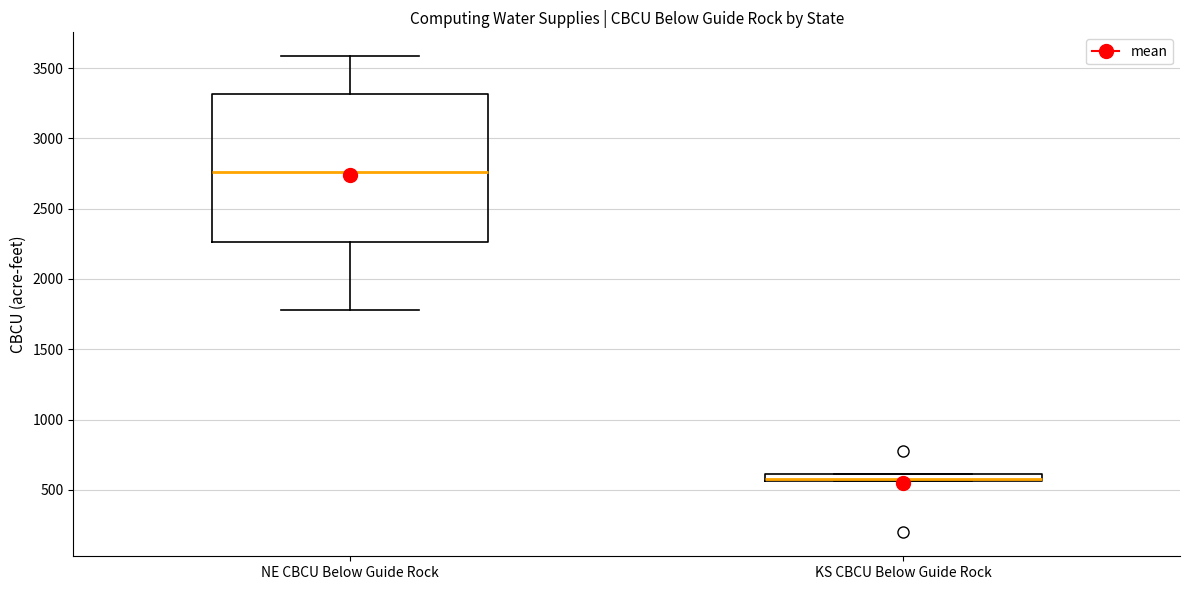

Where is the lower edge of the box for KS CBCU Below Guide Rock on the y-axis? The values are not printed on the chart, so give them approximately, as read against the axis.

550